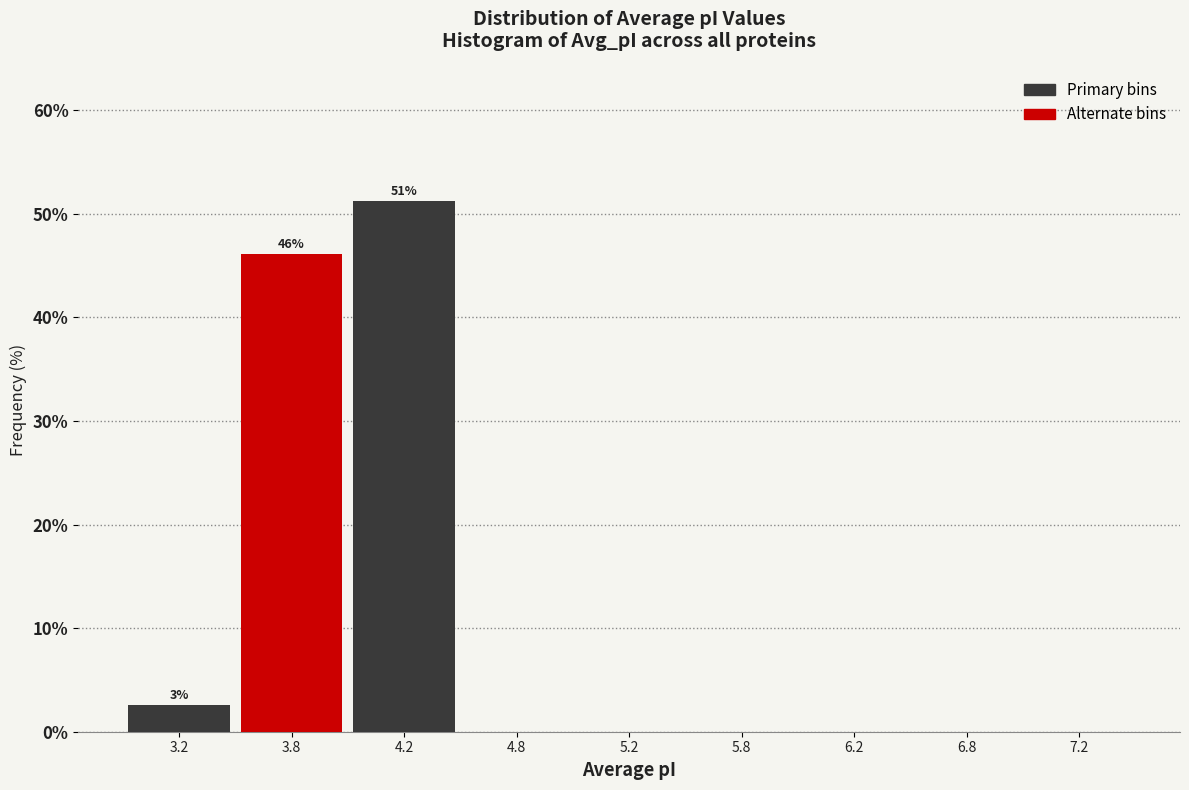

Reading left to right, transcribe all the data shown in this chart.

3.2=2.6	3.8=46.2	4.2=51.3	4.8=0.0	5.2=0.0	5.8=0.0	6.2=0.0	6.8=0.0	7.2=0.0